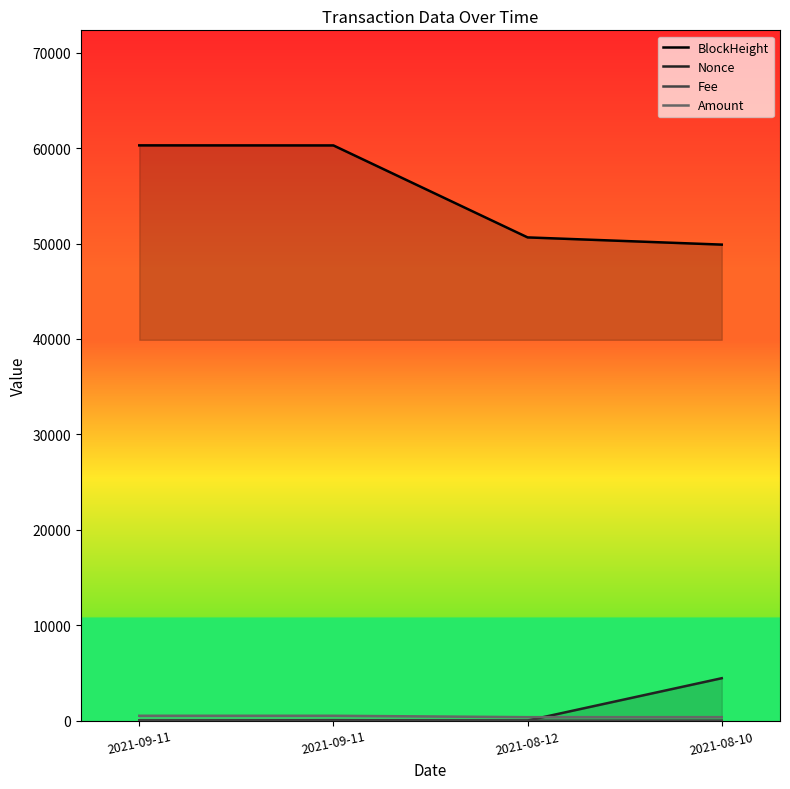

Which category has the highest value across all series?

2021-09-11